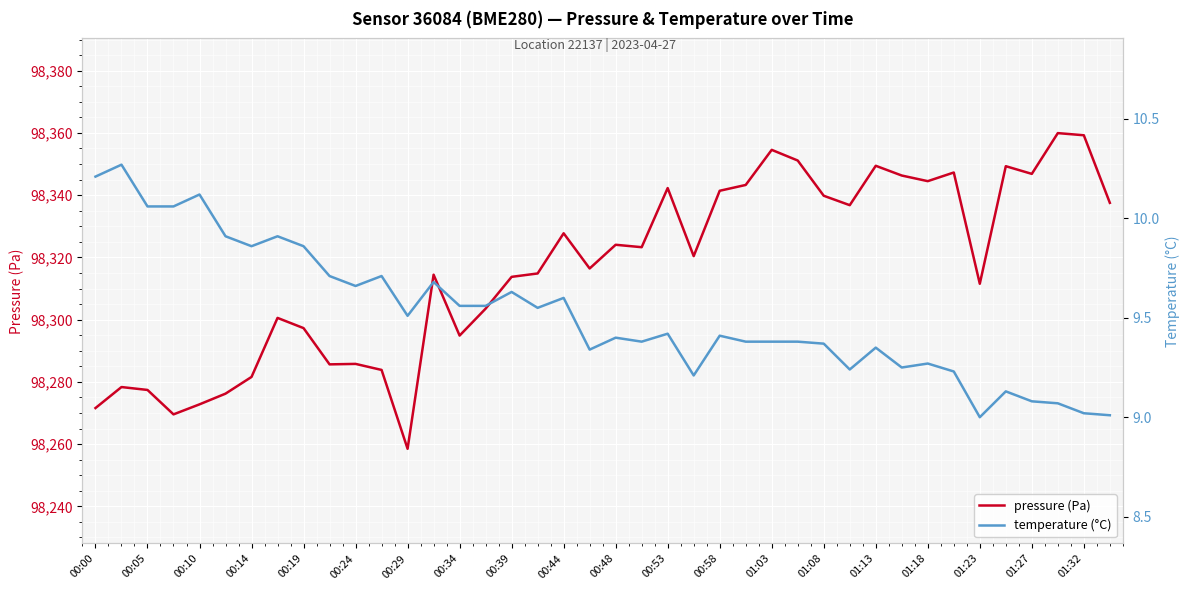

How many data points in pressure (Pa) are above 98320?

20